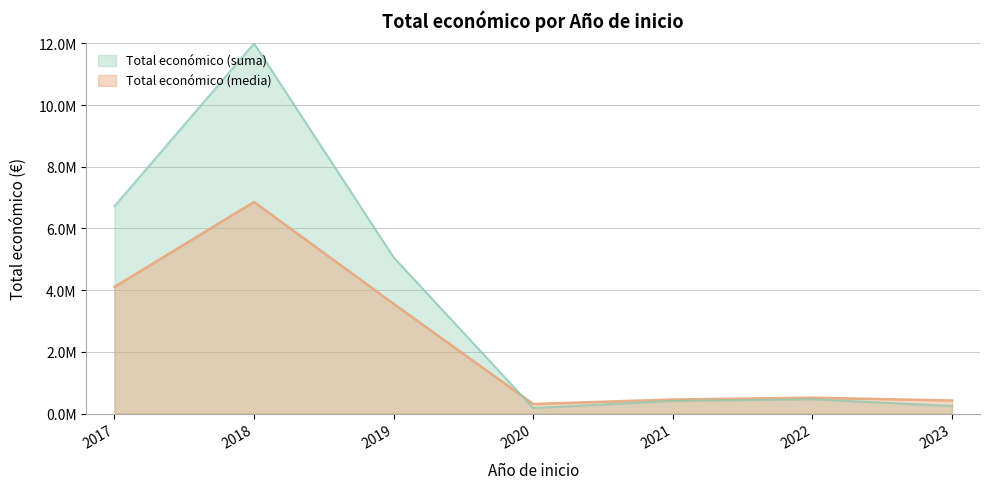

Does the chart have visible grid lines?

Yes